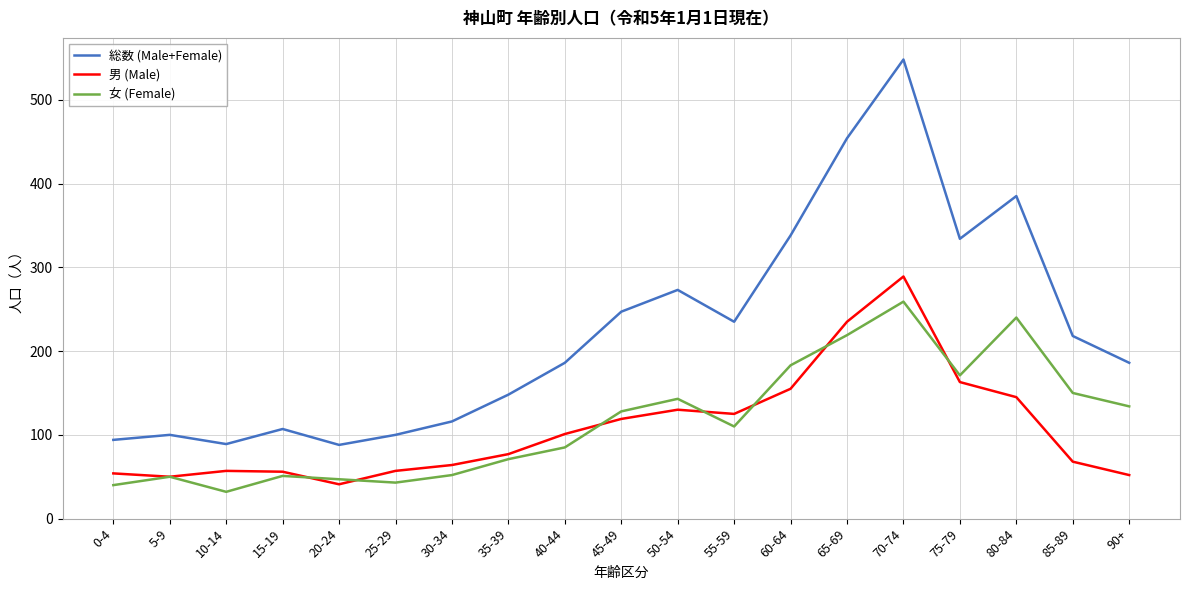

What are all the series names shown in the legend?

総数 (Male+Female), 男 (Male), 女 (Female)